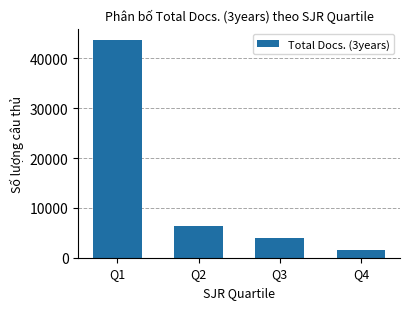

What is the approximate value at Q1?

43776